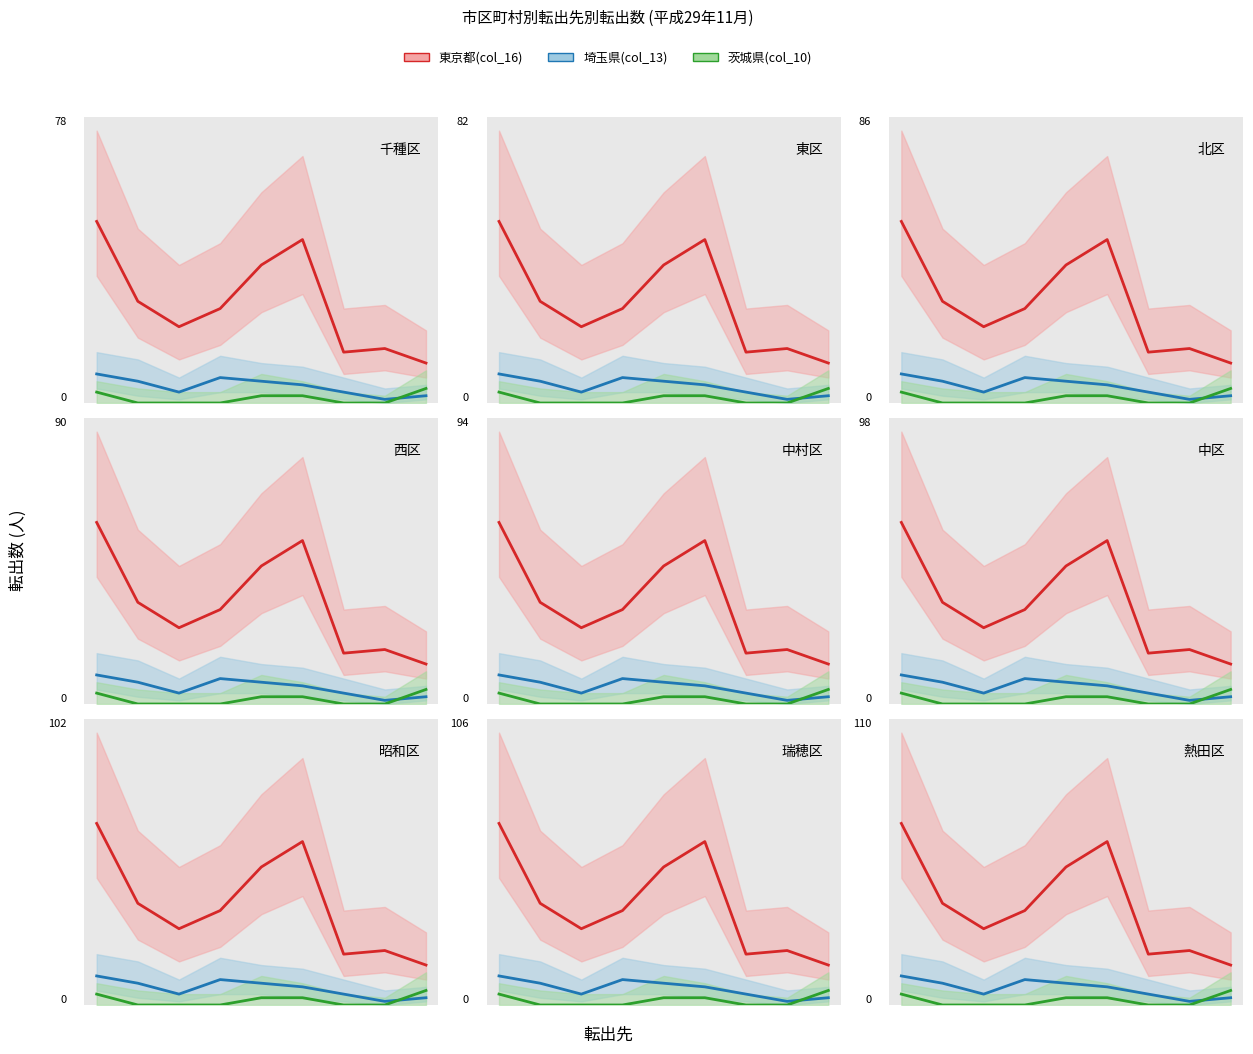

Which series has the widest spread of values?

東京都(col_16)